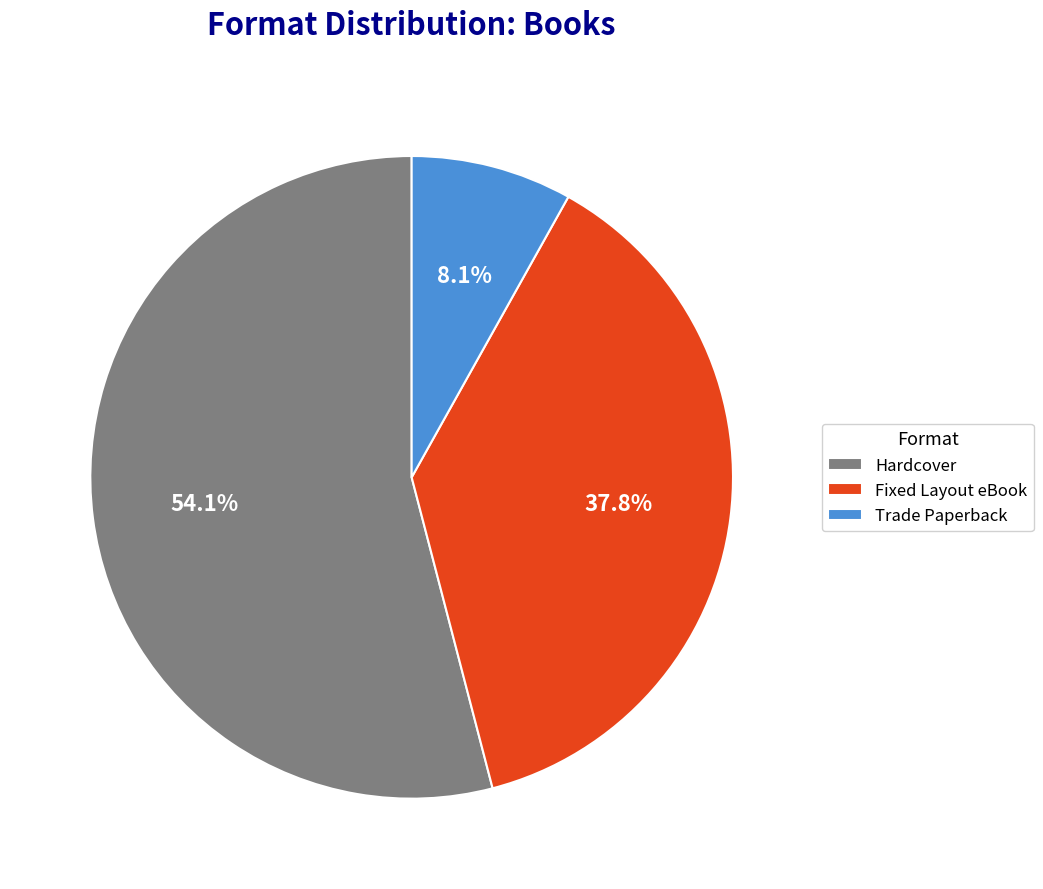

Count the number of slices in the pie.

3